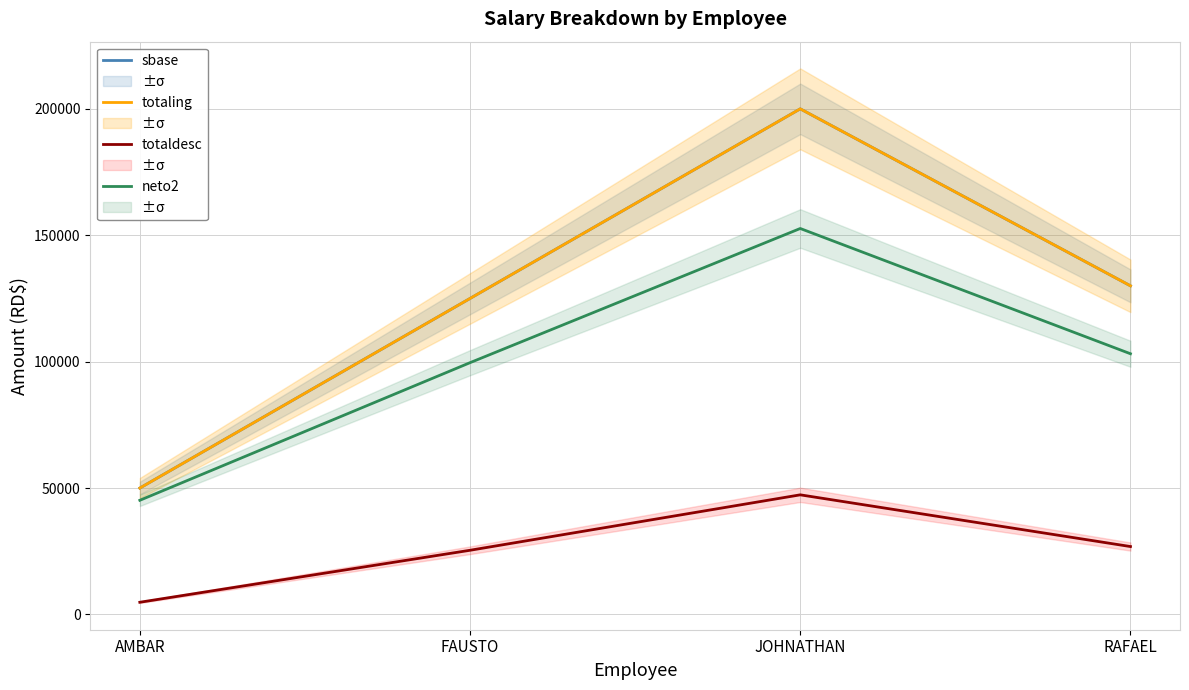

True or false: totaldesc has a value of 26870.2 at RAFAEL.

True